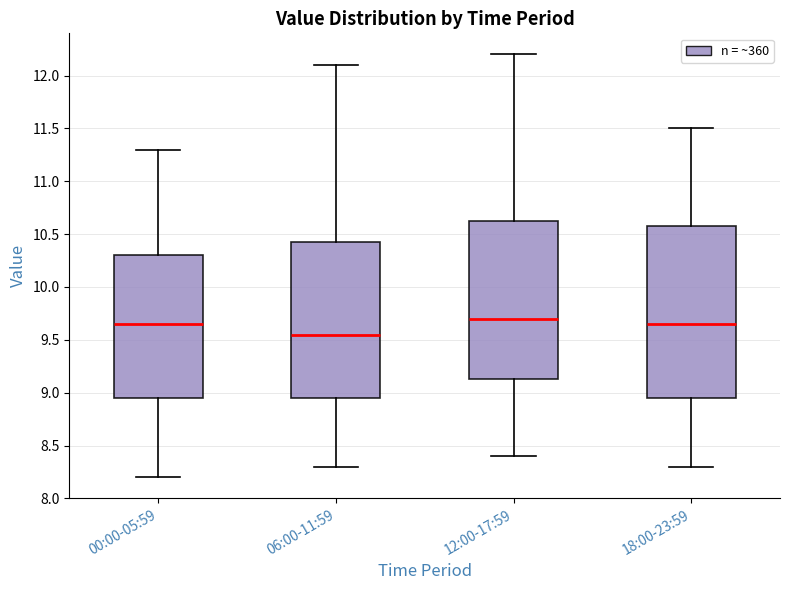

Reading left to right, read every box against the y-axis: the position of its median line, the range the box covers, and the ends of its whiskers. The values are not printed on the chart, so give them approximately, as read against the axis.

00:00-05:59: median 9.65, box 8.95 to 10.30, whiskers 8.20 to 11.30
06:00-11:59: median 9.55, box 8.95 to 10.45, whiskers 8.30 to 12.10
12:00-17:59: median 9.70, box 9.15 to 10.65, whiskers 8.40 to 12.20
18:00-23:59: median 9.65, box 8.95 to 10.60, whiskers 8.30 to 11.50